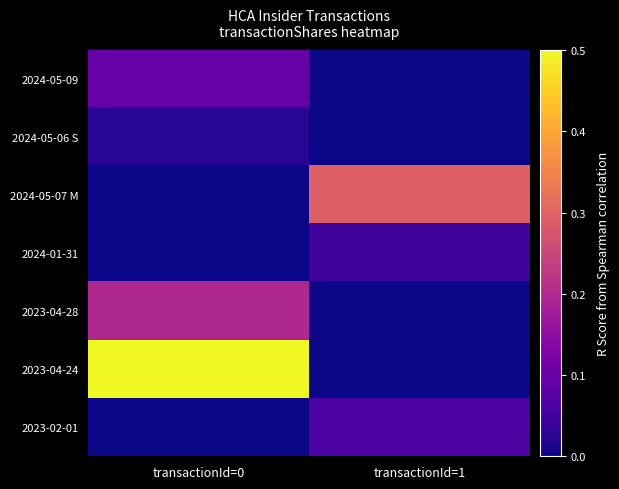

At transactionId=1, list the series in order from smallest to largest.

2024-05-09, 2024-05-06 S, 2023-04-28, 2023-04-24, 2024-01-31, 2023-02-01, 2024-05-07 M